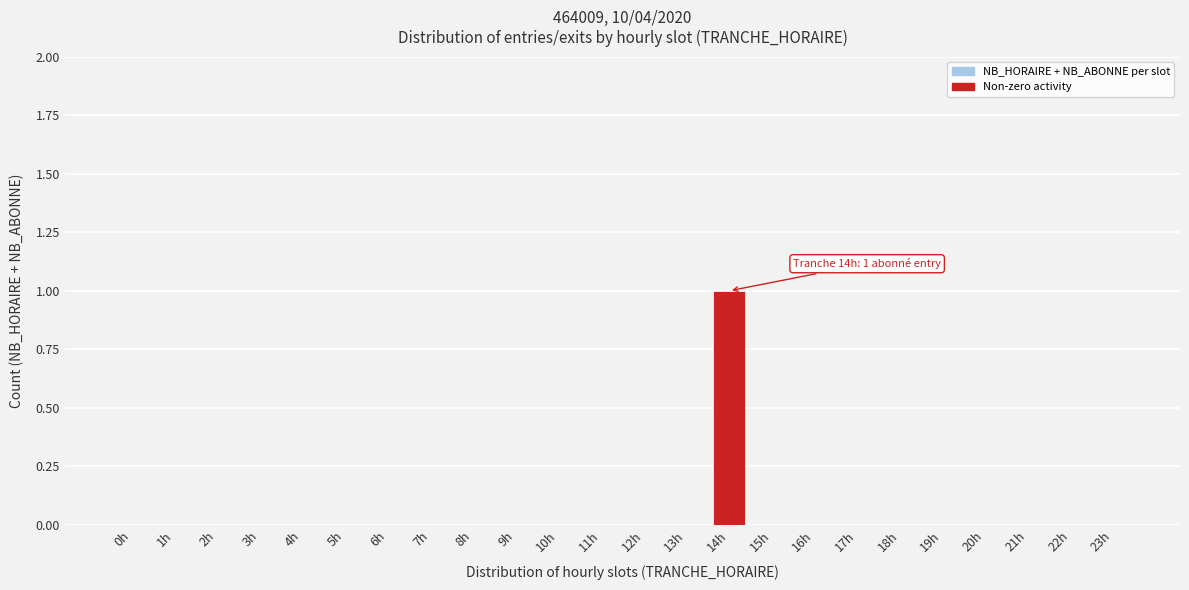

Reading right to left, what are all the values shown in this chart?

23h=0	22h=0	21h=0	20h=0	19h=0	18h=0	17h=0	16h=0	15h=0	14h=1	13h=0	12h=0	11h=0	10h=0	9h=0	8h=0	7h=0	6h=0	5h=0	4h=0	3h=0	2h=0	1h=0	0h=0